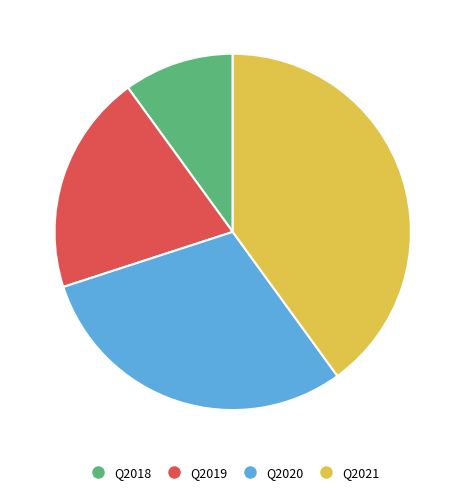

Is there a majority slice in this chart?

No